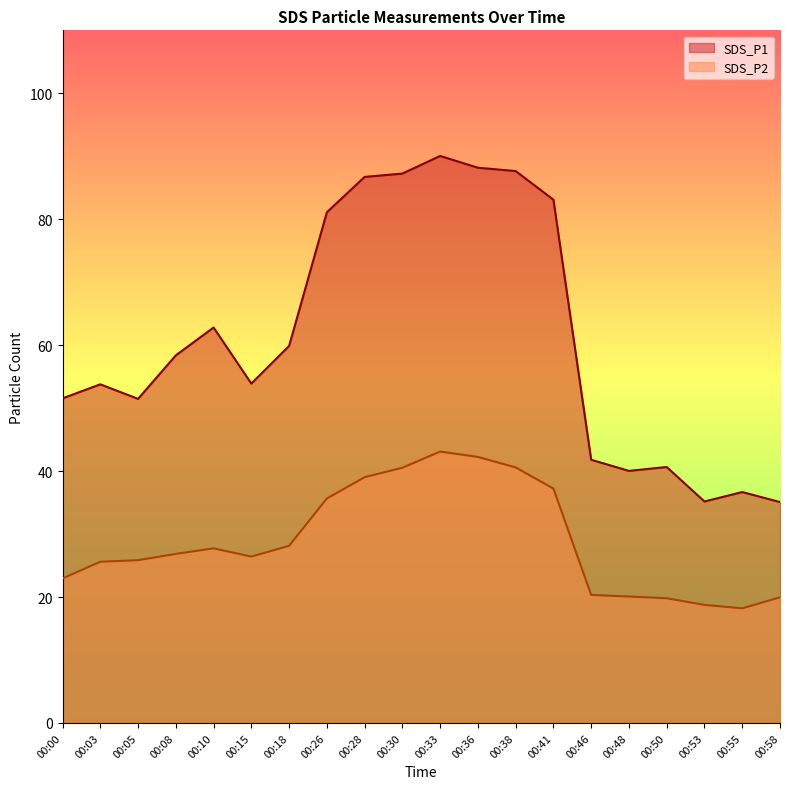

The SDS_P2 series shows 40.6 at 00:38. True or false?

True